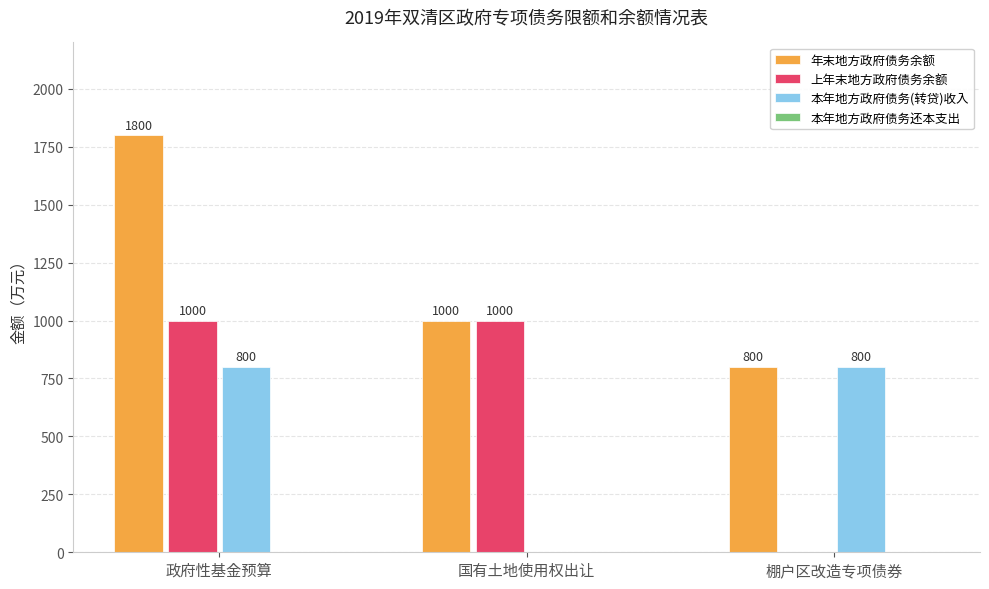

What is the maximum value for 上年末地方政府债务余额?

1000